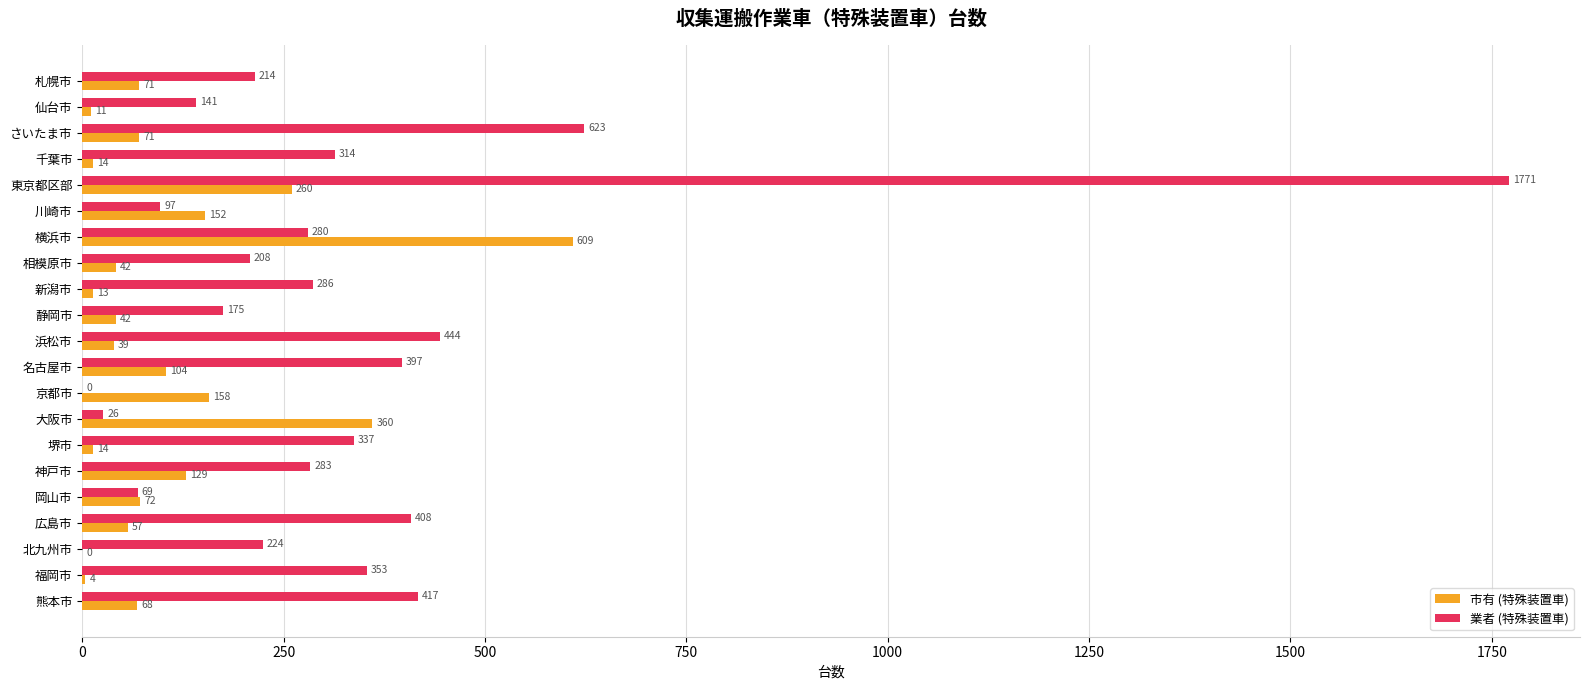

What is the greatest value displayed?

1771